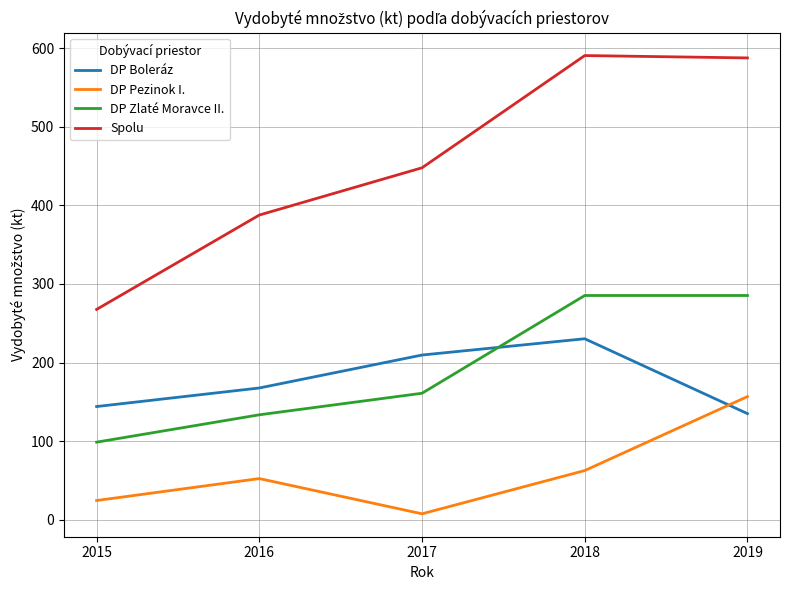

What is the highest value of the DP Zlaté Moravce II. series?

285.3